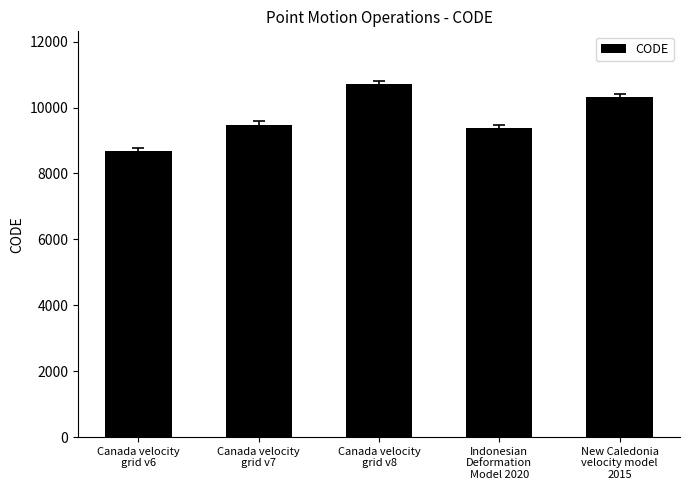

Between Canada velocity
grid v7 and New Caledonia
velocity model
2015, which is larger?

New Caledonia
velocity model
2015